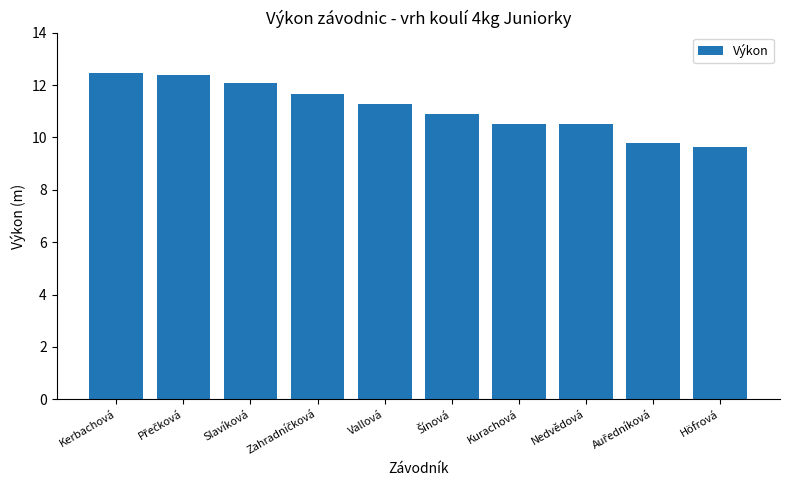

Approximately how many times larger is the value at Vallová compared to Slavíková?

0.9